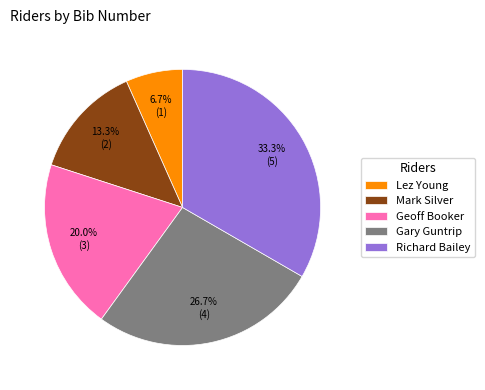

How many segments does this pie chart have?

5